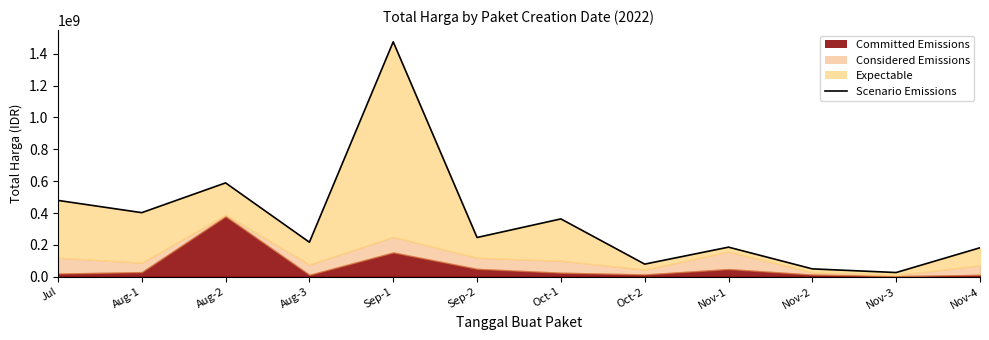

Reading left to right, extract all data points from this chart.

479450000	402496780	589375000	216800000	1475159000	246478000	363238150	79332505	185860000	49423000	26548200	182124990